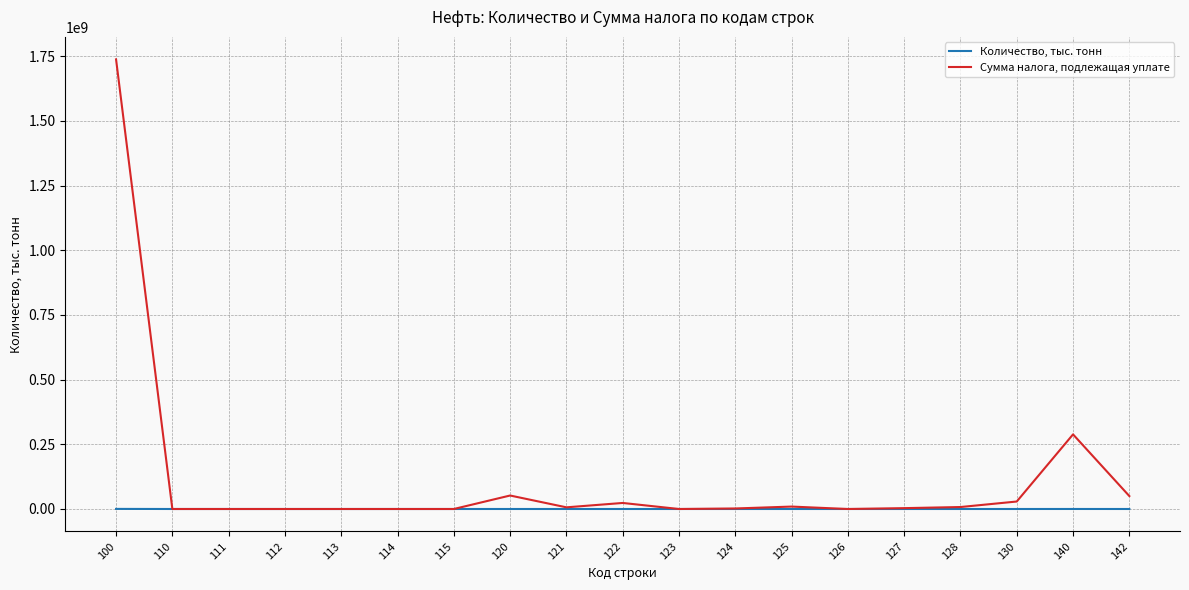

At how many categories does at least one series exceed 592324596?

1